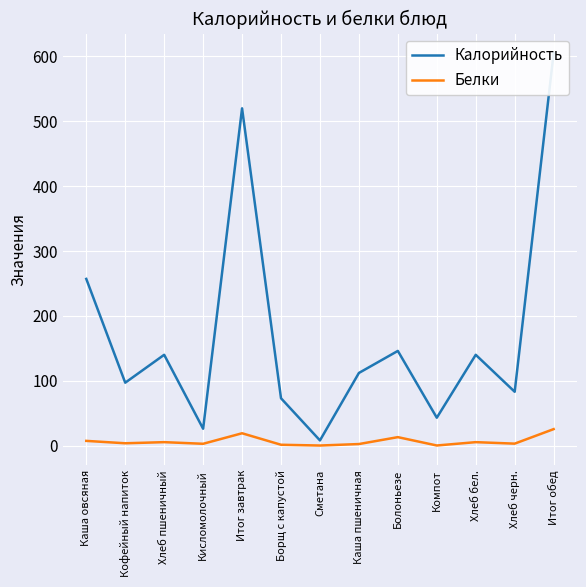

Rank the series by their average value, from lowest to highest.

Белки, Калорийность